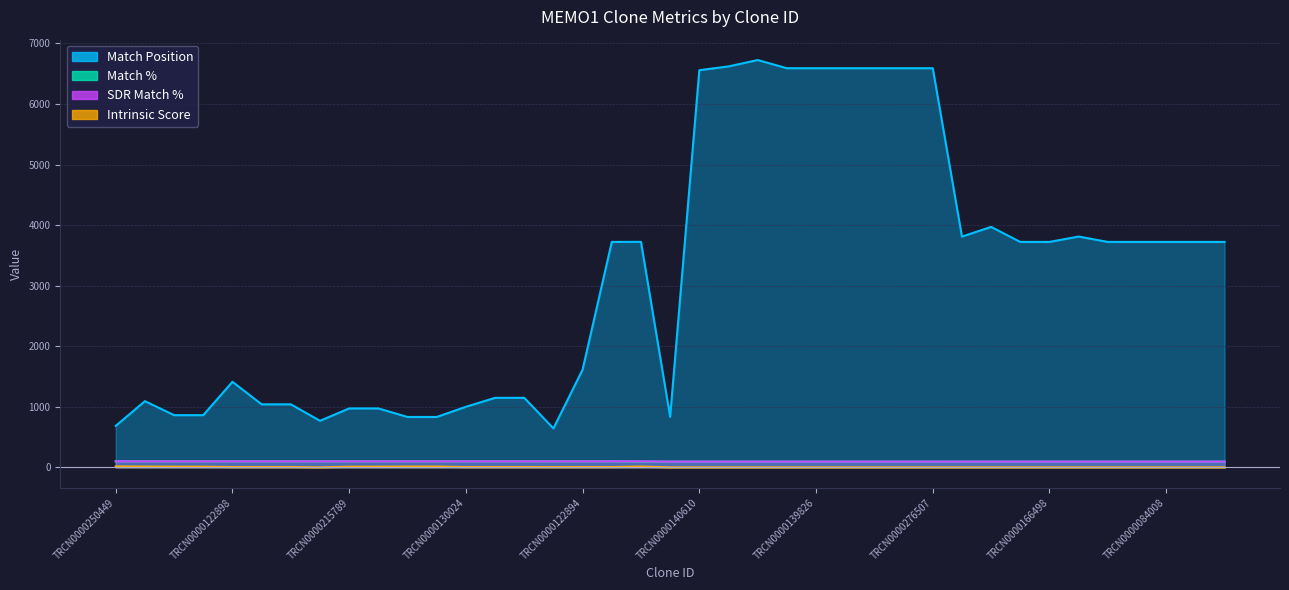

True or false: SDR Match % and Match Position intersect in this chart.

False